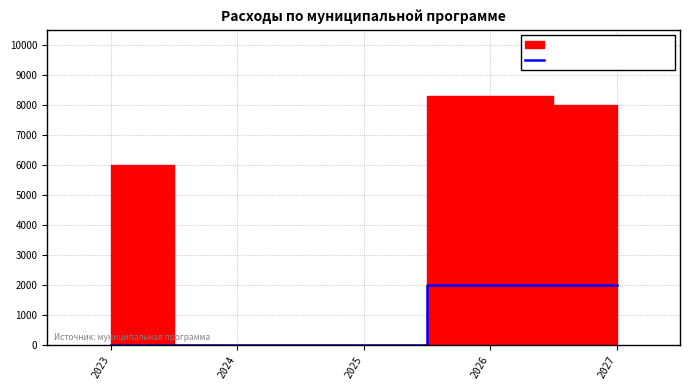

The value at 2023 is -1135. True or false?

False